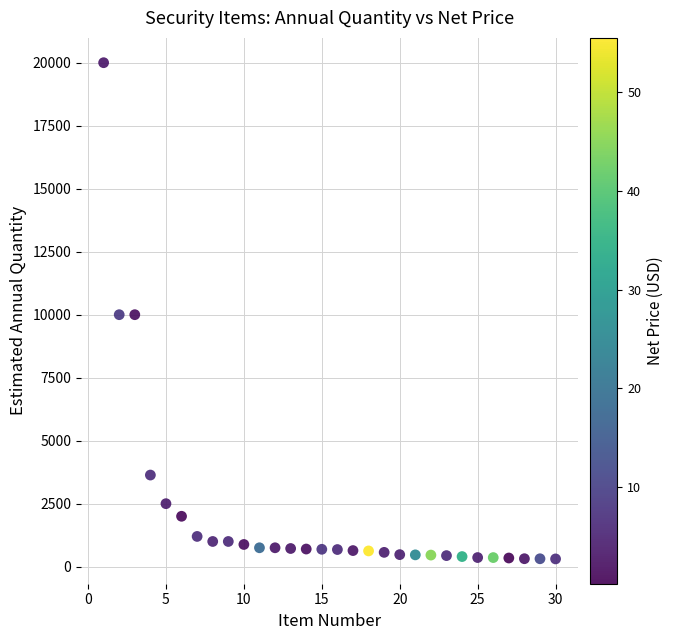

What is the range of X values (max minus min)?

29